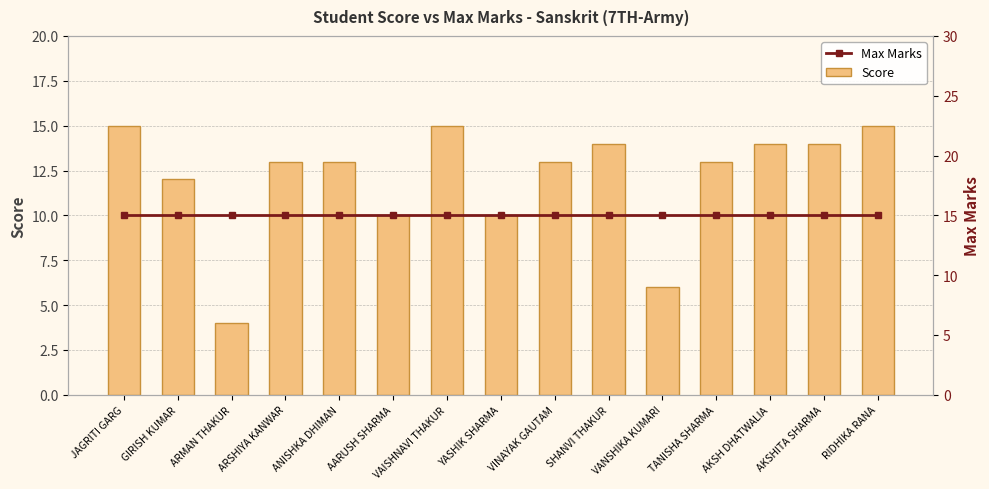

What is the minimum value shown in the chart?

4